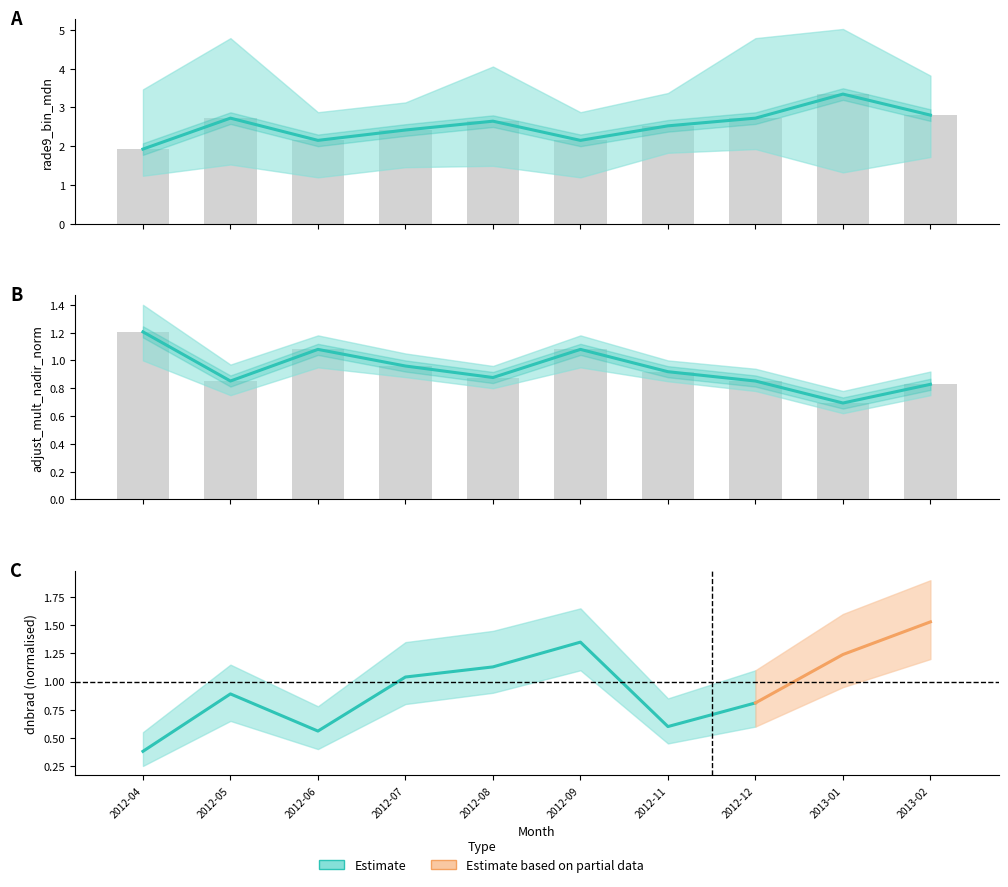

At which label is Median radiance closest to 2?

2012-04